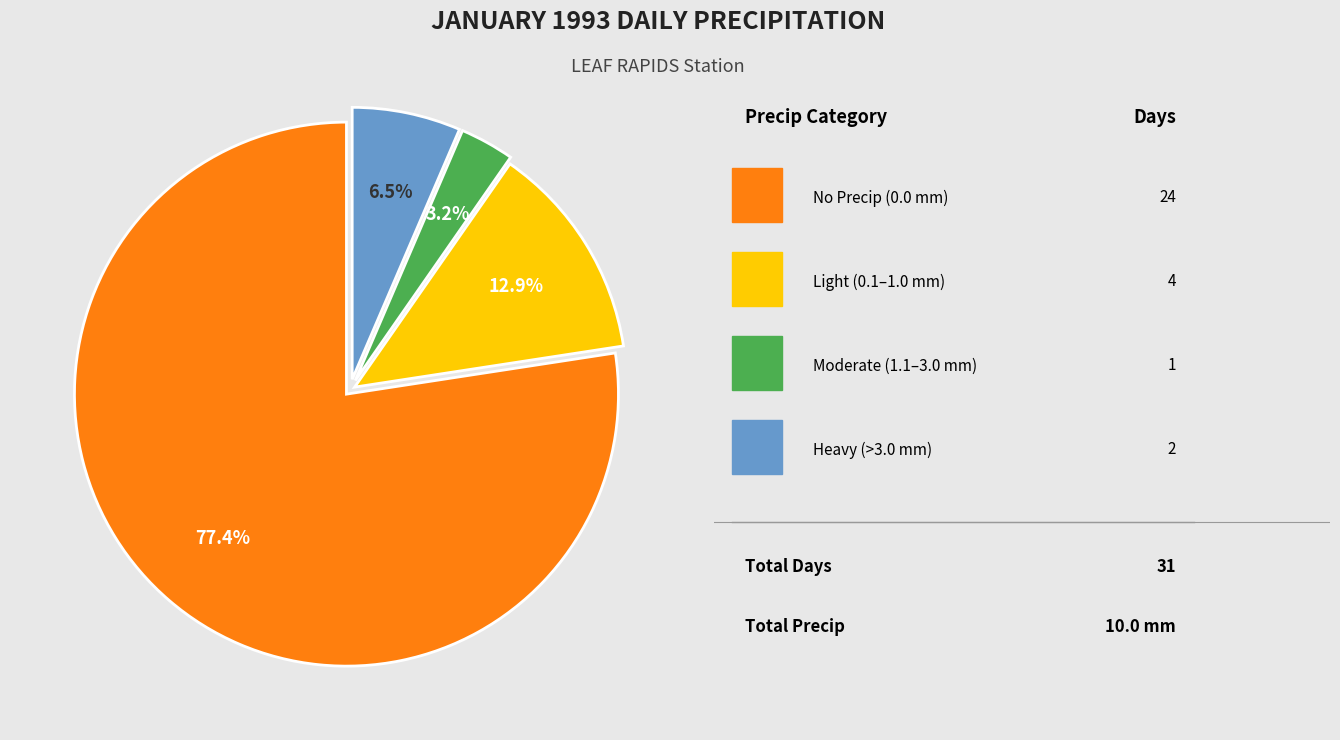

To the nearest percent, what is the average slice percentage?

25%